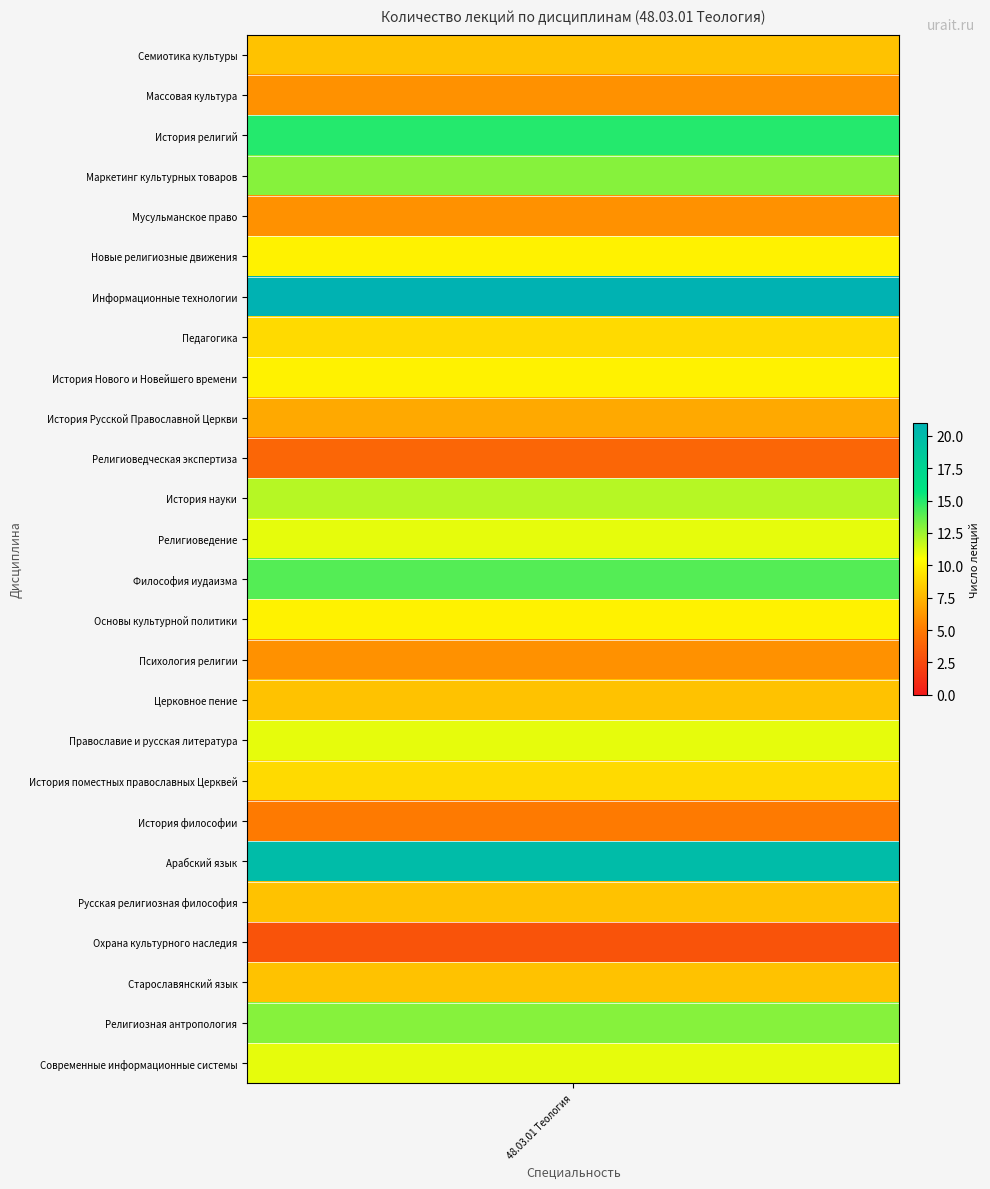

What is the ratio of the value at История поместных православных Церквей to the value at Русская религиозная философия?

1.1